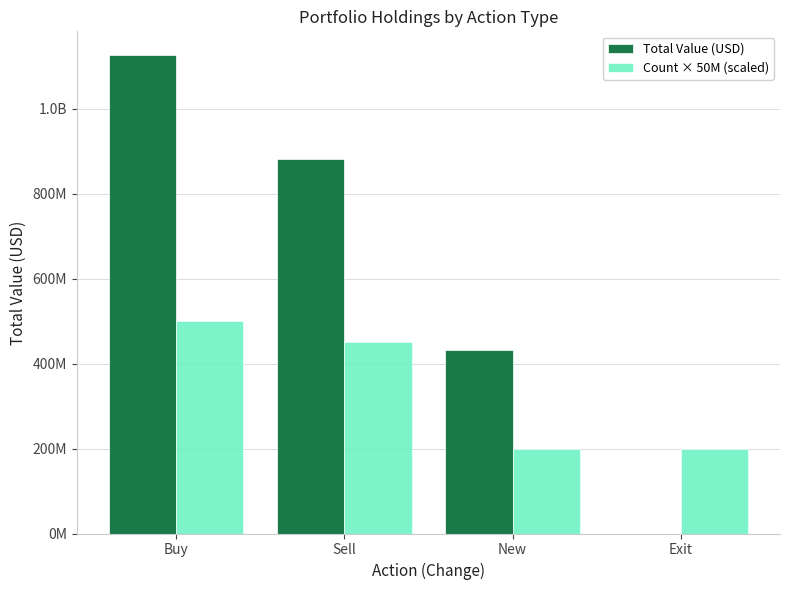

Reading left to right, extract all data points from this chart.

Total Value (USD): 1125419000	880331000	432246000	0
Count × 50M (scaled): 500000000	450000000	200000000	200000000